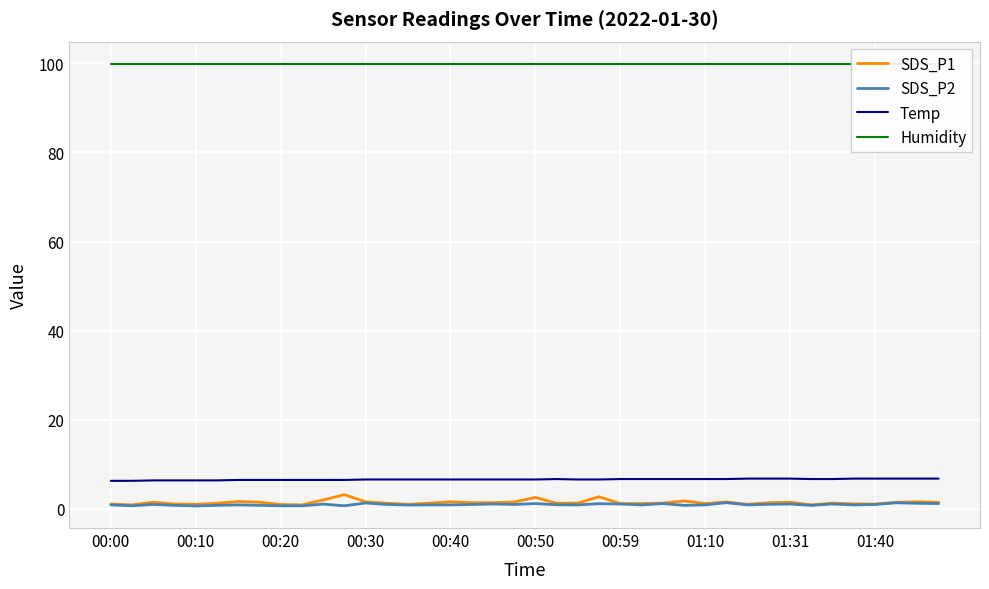

Is the value of Temp at 00:59 greater than the value of SDS_P1 at 00:30?

Yes